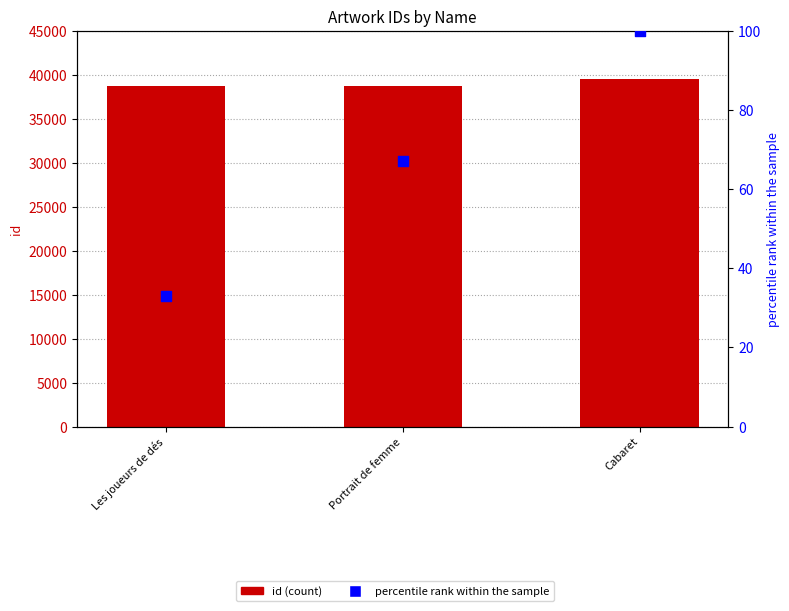

What is the total value across all series at Les joueurs de dés?

38726